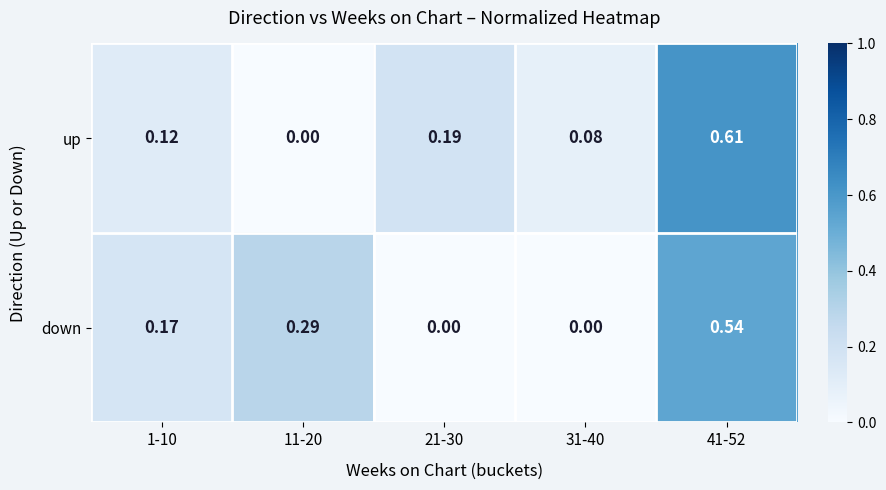

Count the number of data series in this chart.

2